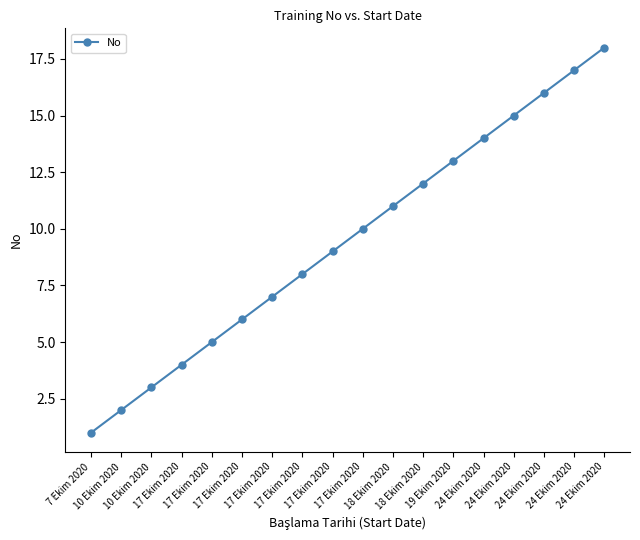

Rank the categories by value from highest to lowest.

24 Ekim 2020, 24 Ekim 2020, 24 Ekim 2020, 24 Ekim 2020, 24 Ekim 2020, 19 Ekim 2020, 18 Ekim 2020, 18 Ekim 2020, 17 Ekim 2020, 17 Ekim 2020, 17 Ekim 2020, 17 Ekim 2020, 17 Ekim 2020, 17 Ekim 2020, 17 Ekim 2020, 10 Ekim 2020, 10 Ekim 2020, 7 Ekim 2020